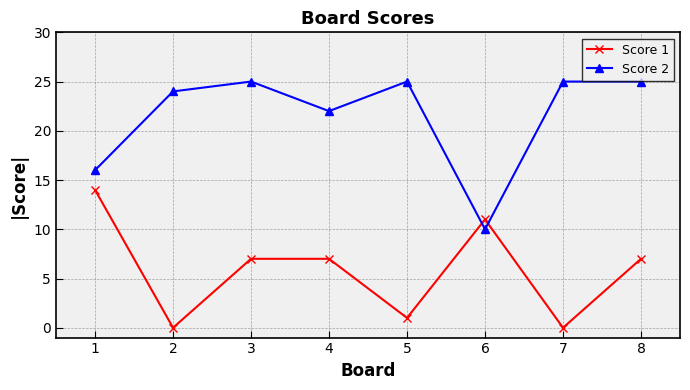

At 5, list the series in order from largest to smallest.

Score 2, Score 1